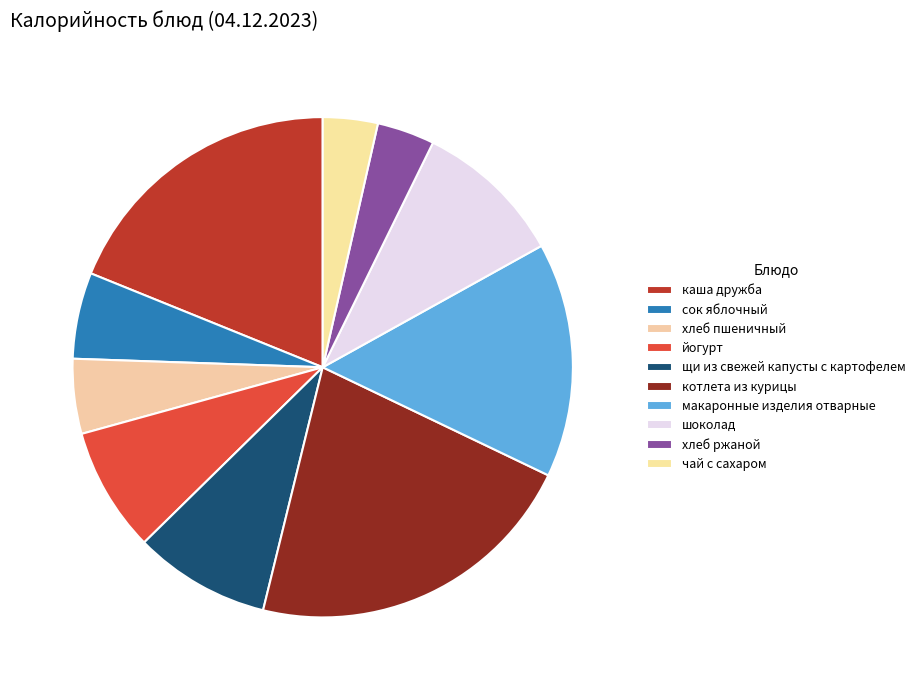

How many slices are in this pie chart?

10